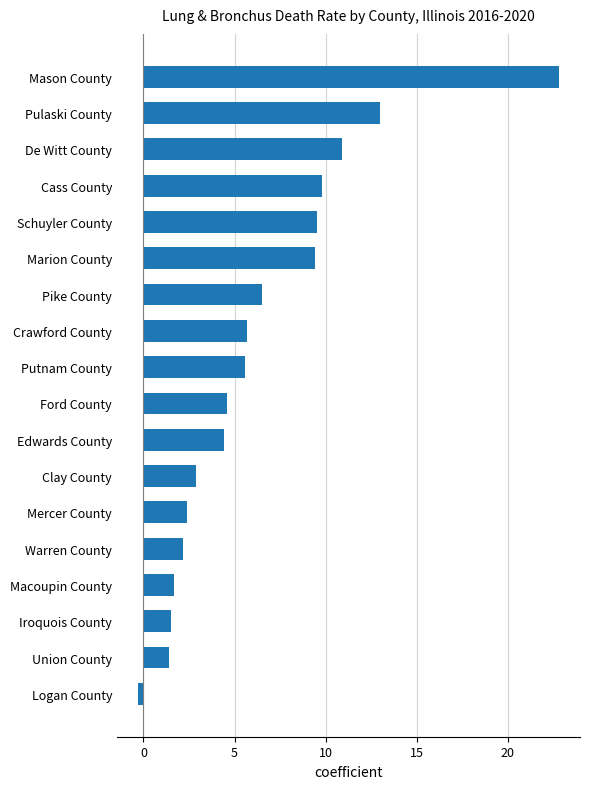

Read the value at Ford County.

4.6